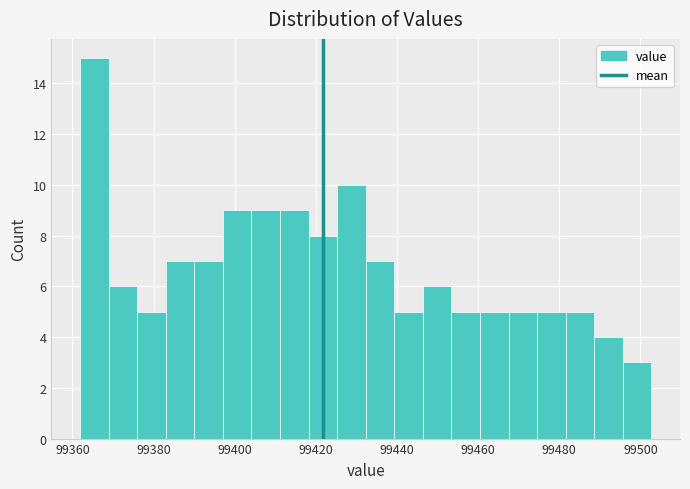

Around what value on the x-axis is the tallest bar? Give the approximate position of its centre, as read against the axis.

99366